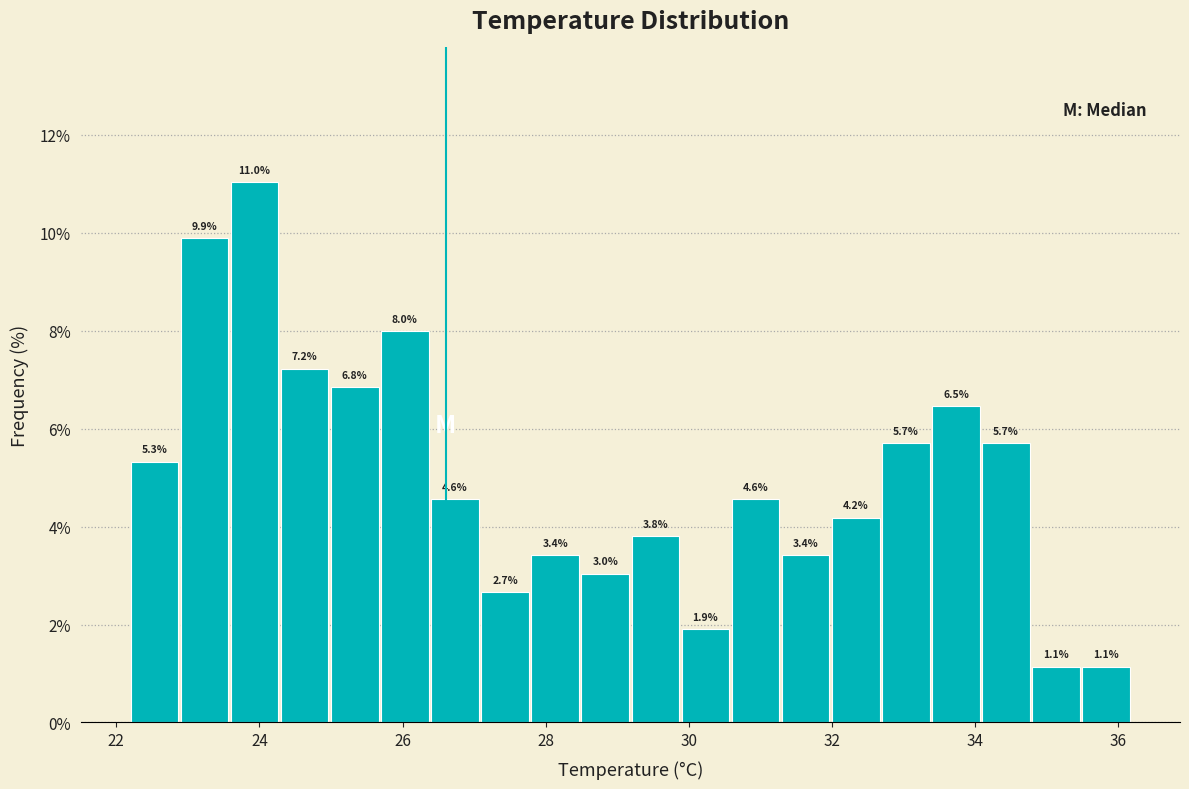

Around what value on the x-axis is the tallest bar? Give the approximate position of its centre, as read against the axis.

24.0